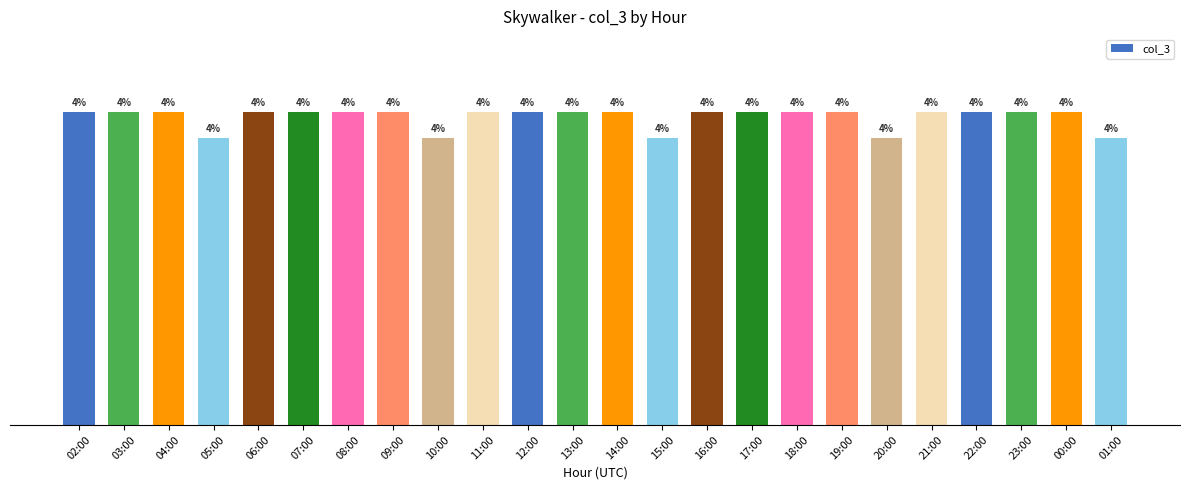

Rank the categories by value from lowest to highest.

05:00, 10:00, 15:00, 20:00, 01:00, 02:00, 03:00, 04:00, 06:00, 07:00, 08:00, 09:00, 11:00, 12:00, 13:00, 14:00, 16:00, 17:00, 18:00, 19:00, 21:00, 22:00, 23:00, 00:00